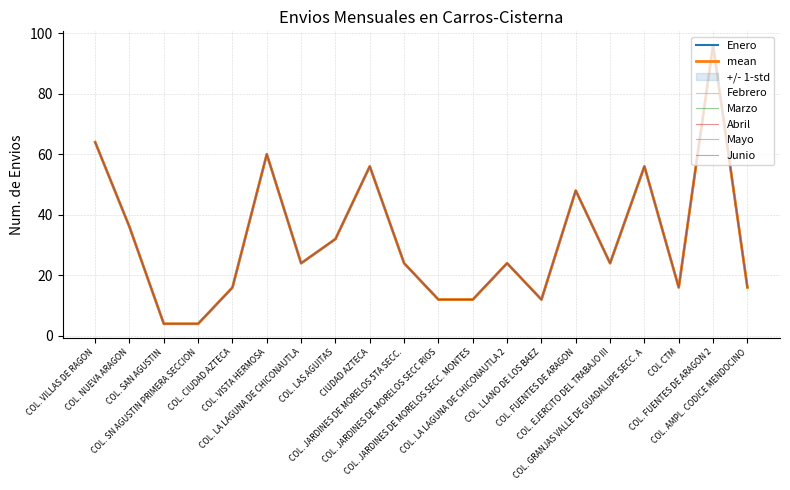

Is it true that Junio equals 12 at COL. JARDINES DE MORELOS SECC. MONTES?

True